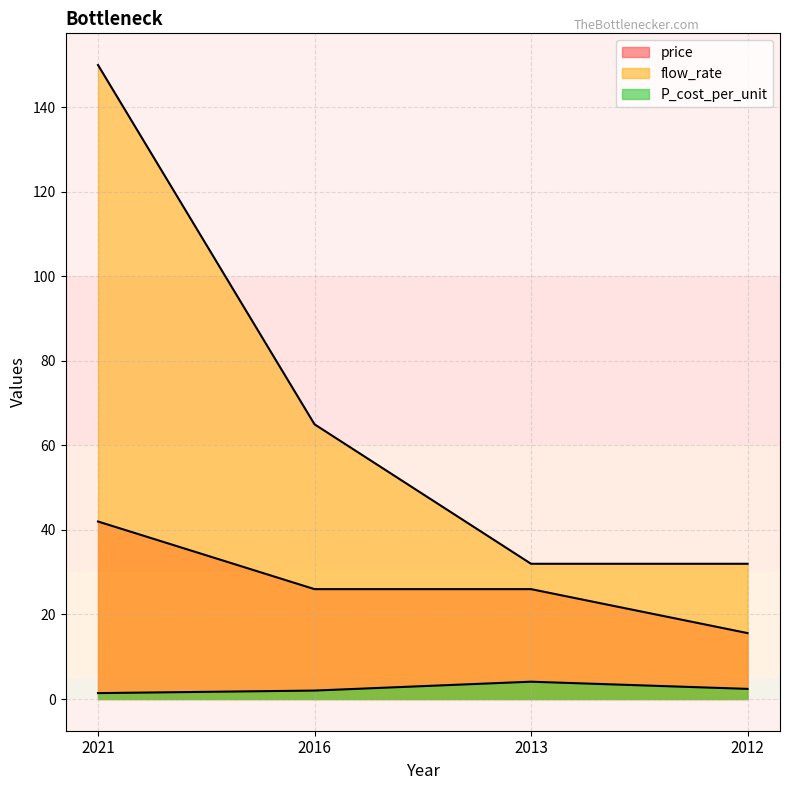

Reading right to left, extract all data points from this chart.

P_cost_per_unit: 2012=2.4	2013=4.1	2016=2.0	2021=1.4
flow_rate: 2012=32.0	2013=32.0	2016=65.0	2021=150.0
price: 2012=15.6	2013=26.0	2016=26.0	2021=42.0